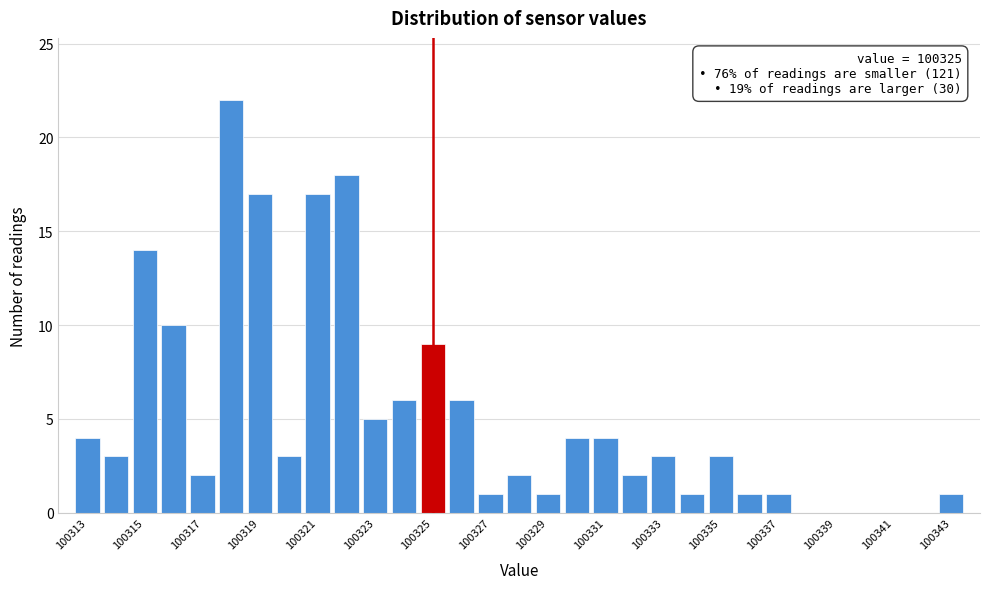

Which range on the x-axis has the tallest bar?

100317.5 to 100318.5